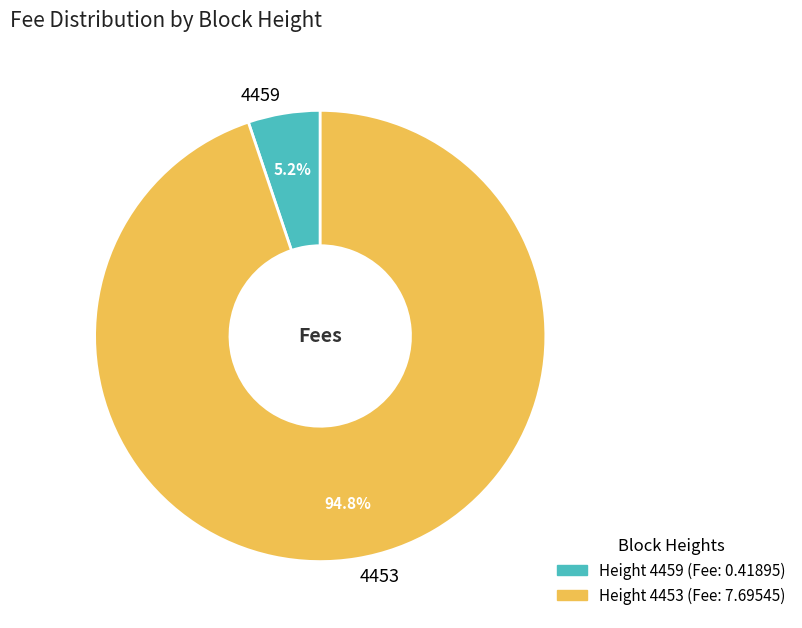

How many segments does this pie chart have?

2